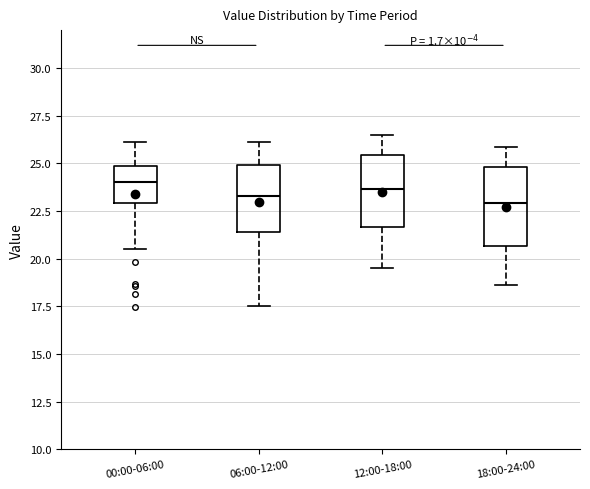

Where does the median line of the box for 18:00-24:00 sit on the y-axis? The values are not printed on the chart, so give them approximately, as read against the axis.

23.0